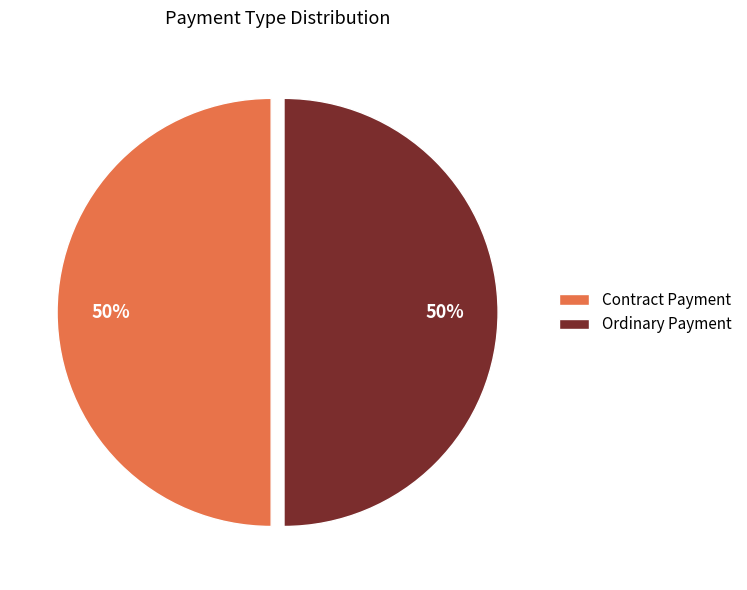

What is the ratio of the value at Ordinary Payment to the value at Contract Payment?

1.0